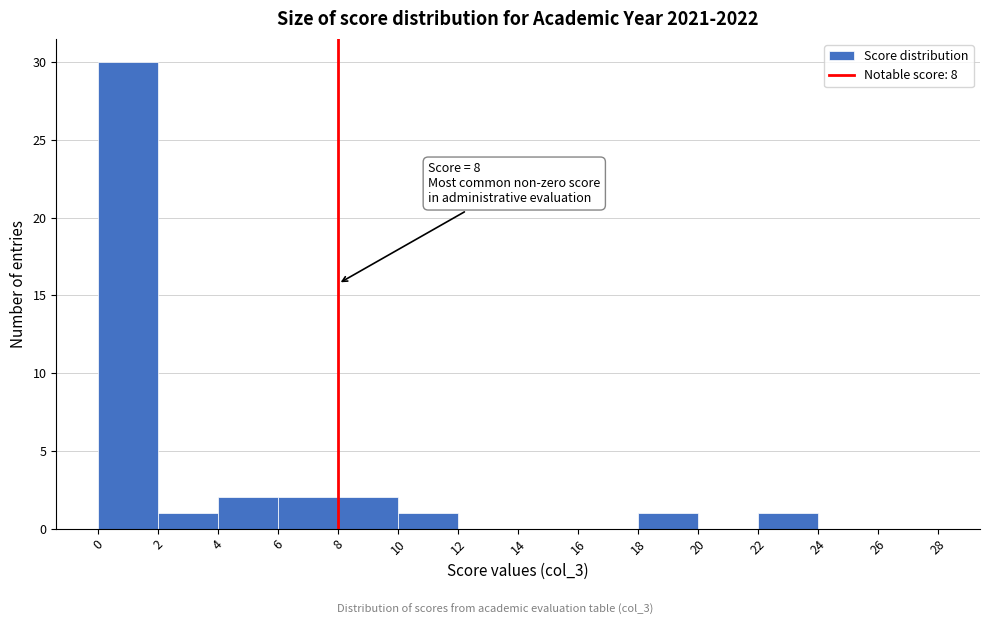

Over which range of the x-axis is the bar tallest?

0 to 2